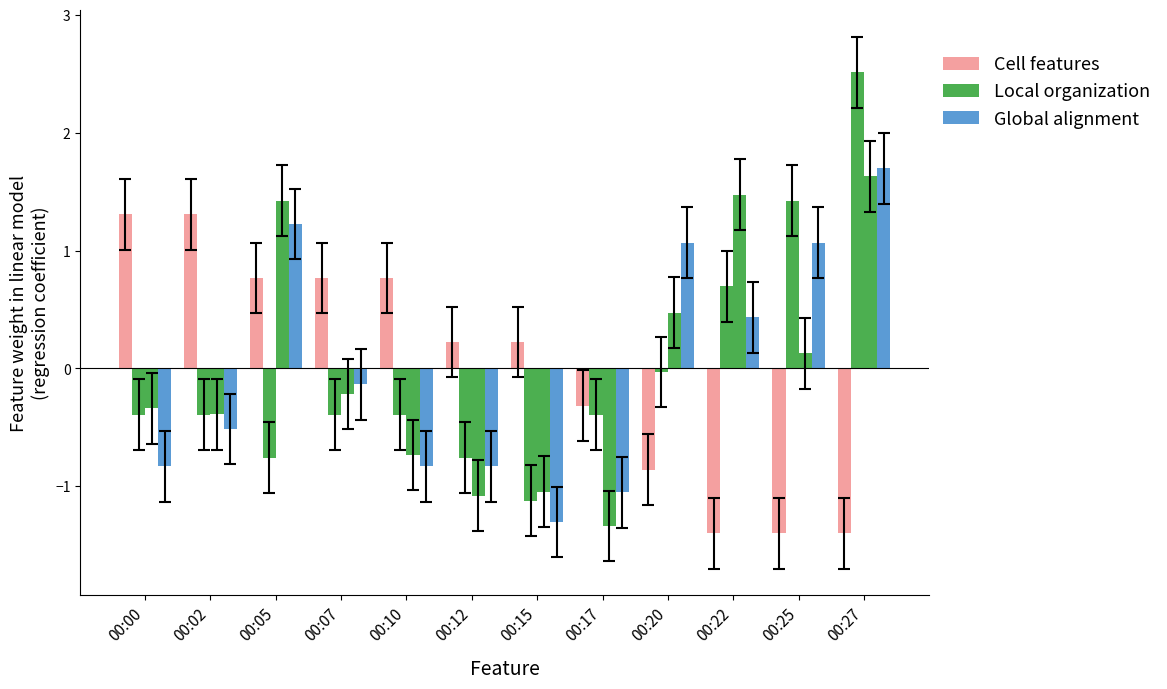

Which series has the largest range (max minus min)?

Local organization